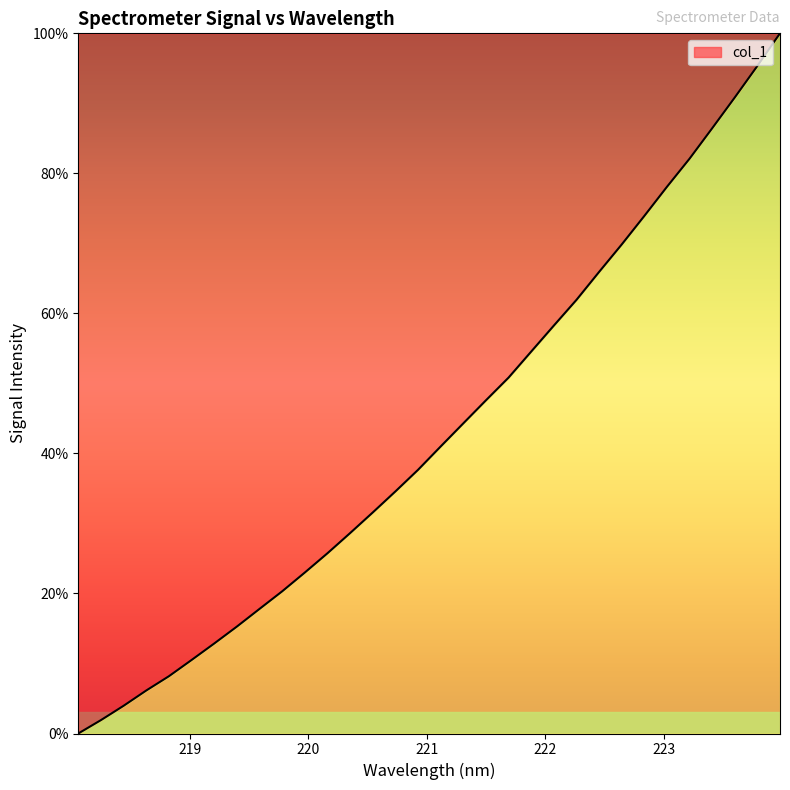

True or false: the data has more than 1 interior local peaks.

False